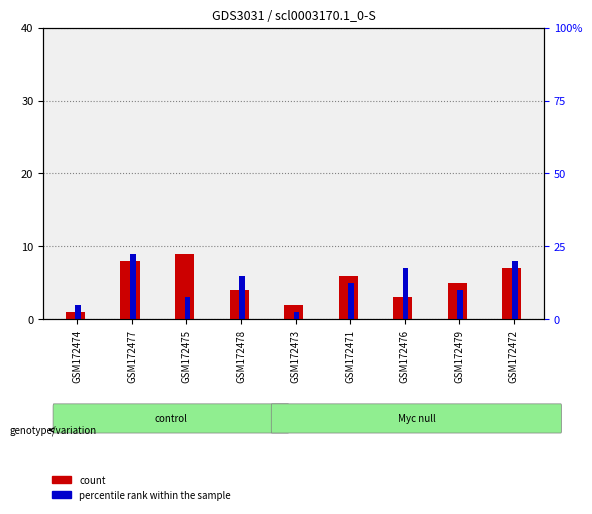

What is the difference between the percentile rank within the sample values at GSM172473 and GSM172478?

5